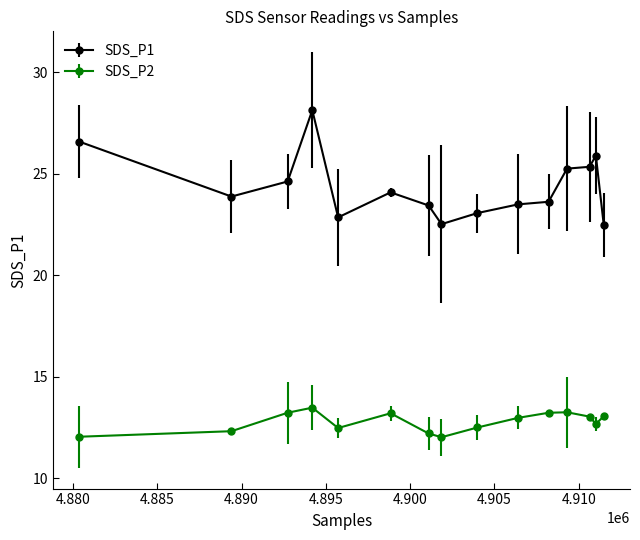

True or false: SDS_P2 has more than 2 interior local peaks.

True